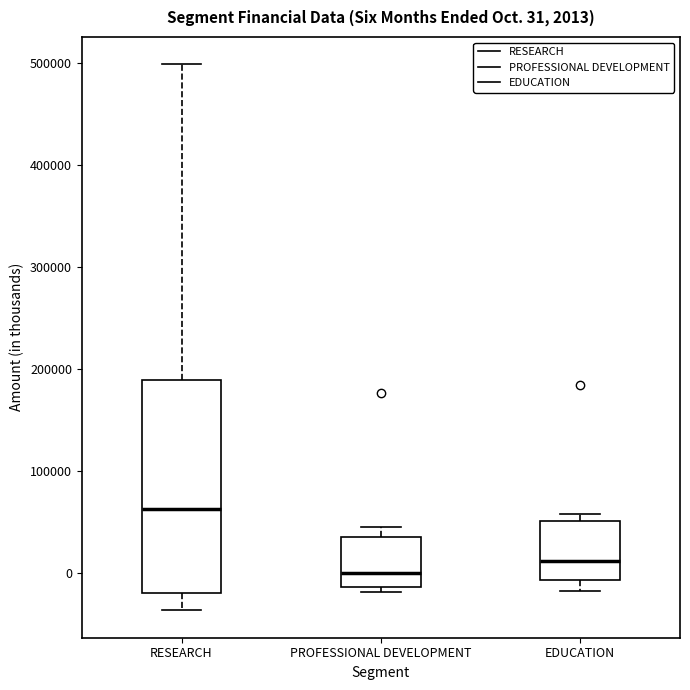

Which box is the tallest, from its lower edge to its upper edge?

RESEARCH